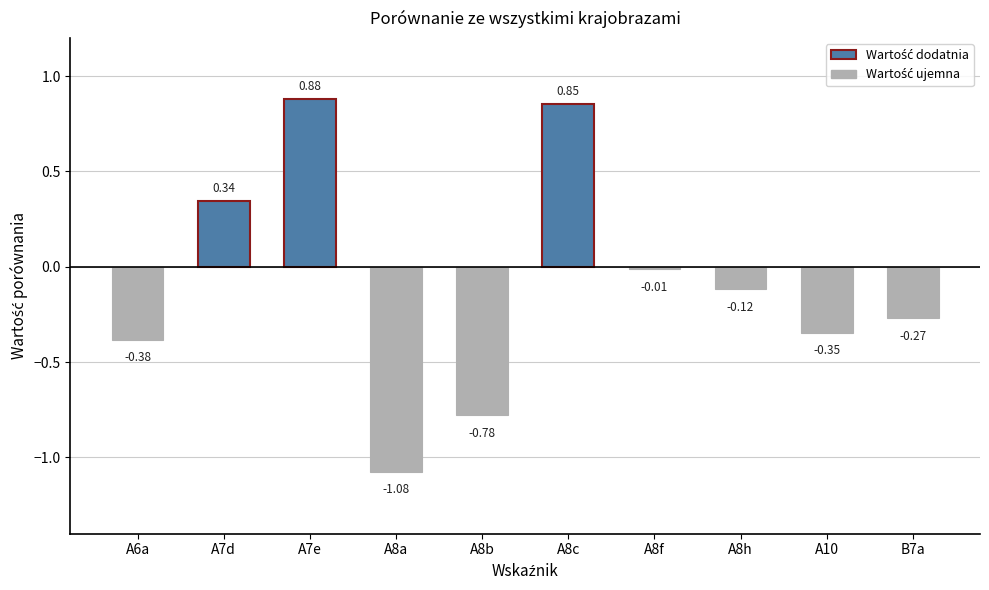

List the labels in order of value, smallest first.

A8a, A8b, A6a, A10, B7a, A8h, A8f, A7d, A8c, A7e